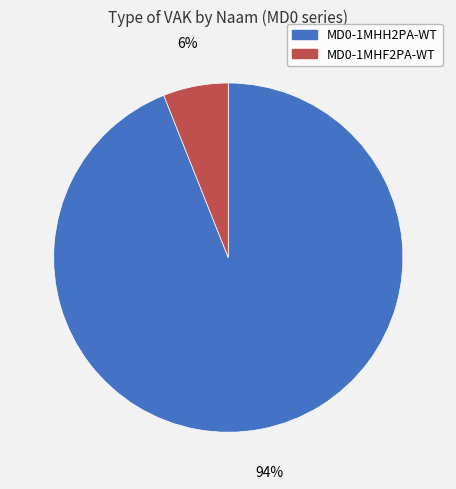

How many segments does this pie chart have?

2